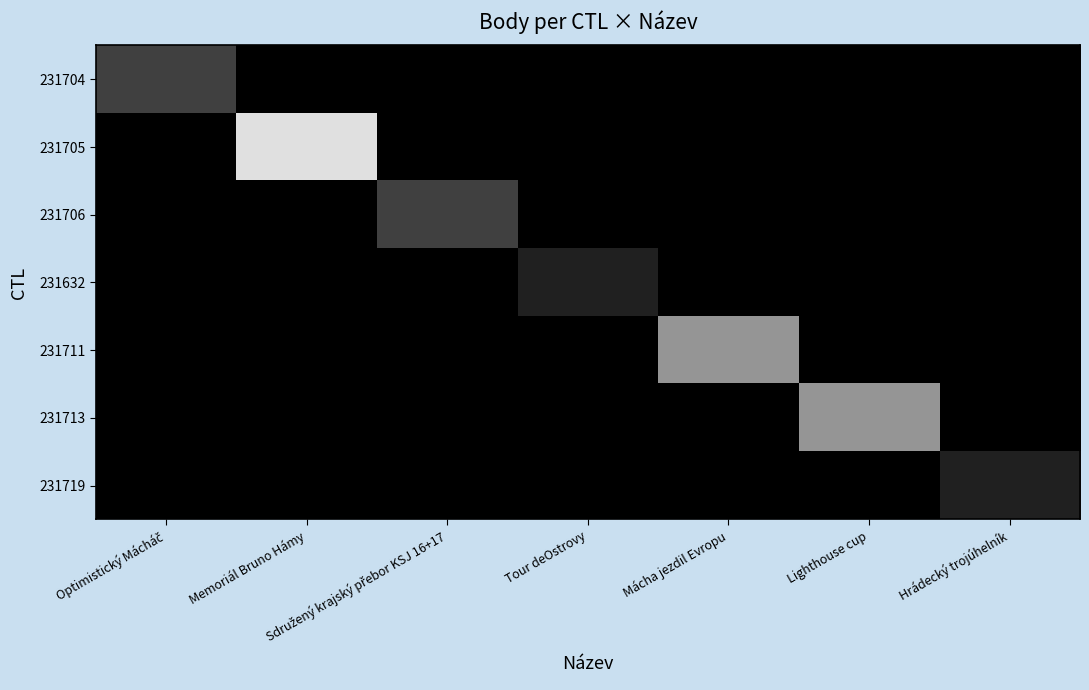

At Memoriál Bruno Hámy, list the series in order from largest to smallest.

231705, 231704, 231706, 231632, 231711, 231713, 231719